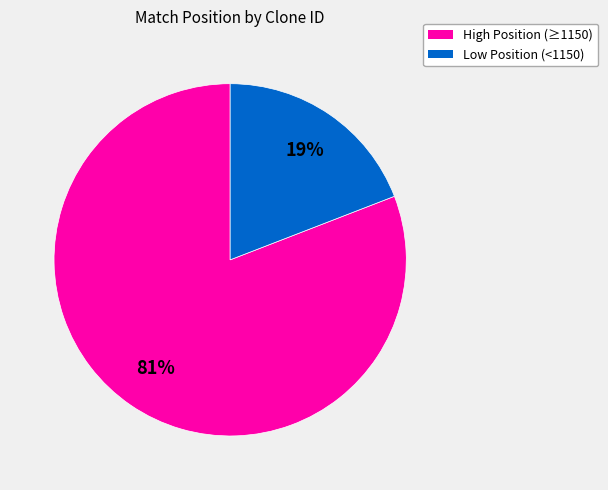

Does any single category account for the majority?

Yes